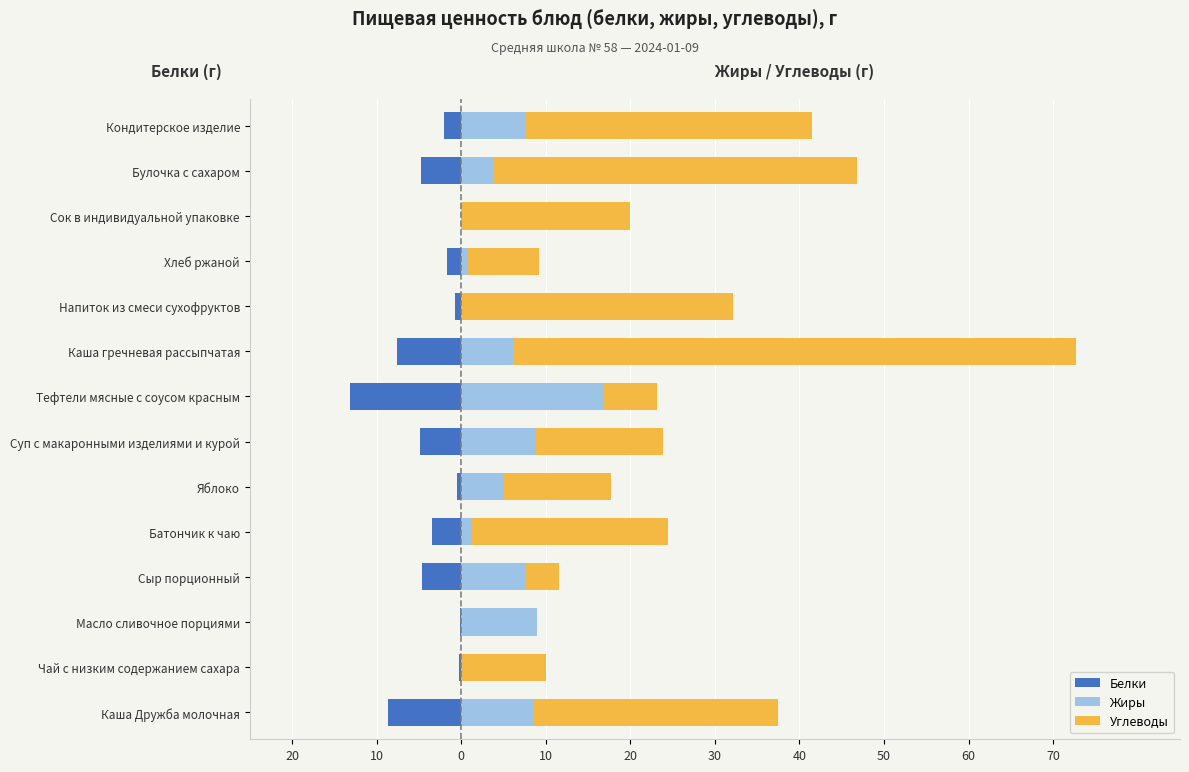

Is it true that Жиры equals 10.5 at Сыр порционный?

False